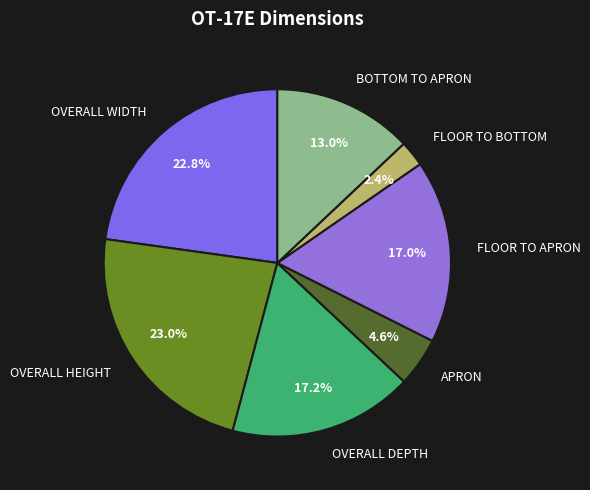

What is the smallest slice in the pie chart?

FLOOR TO BOTTOM